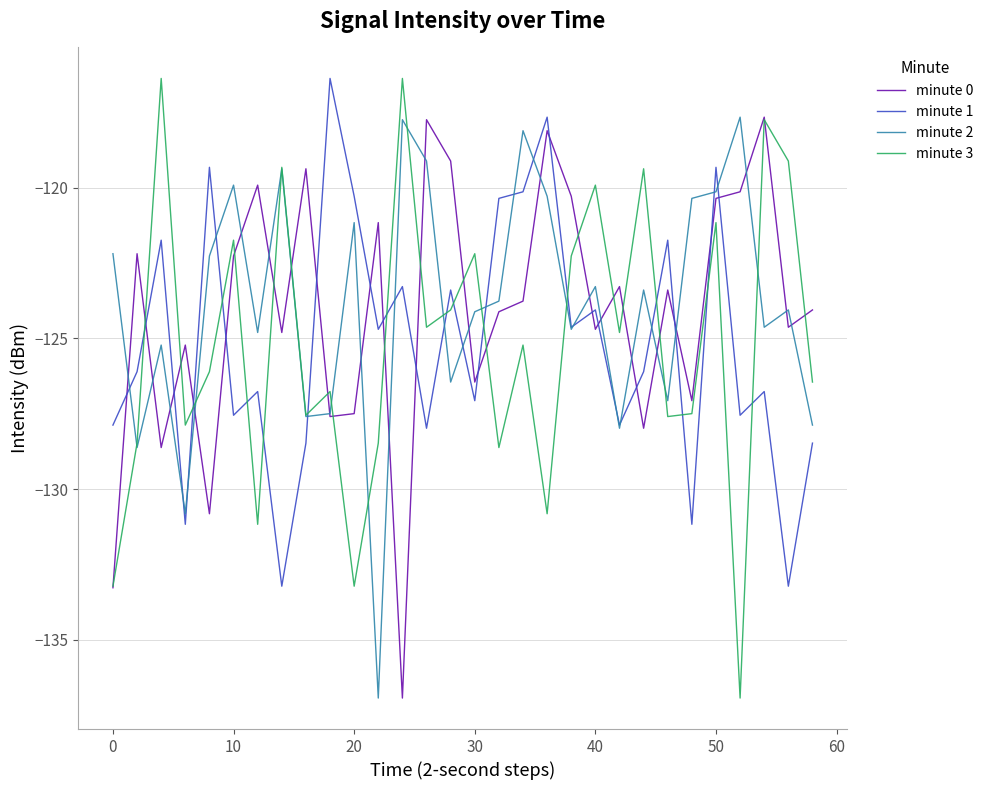

How many intersections are there between minute 3 and minute 1?

15